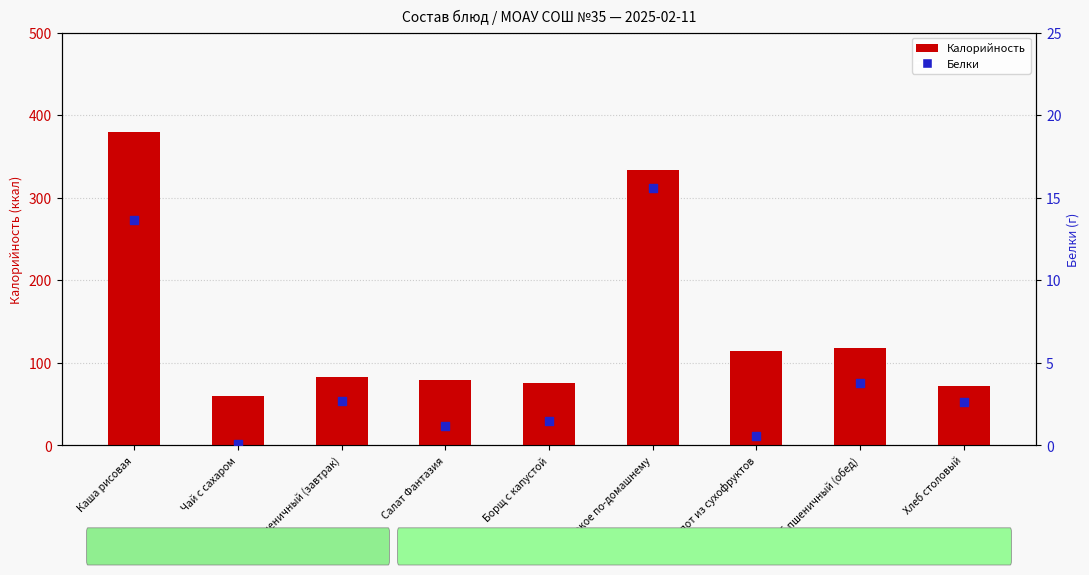

Which series has the largest total across all categories?

Калорийность